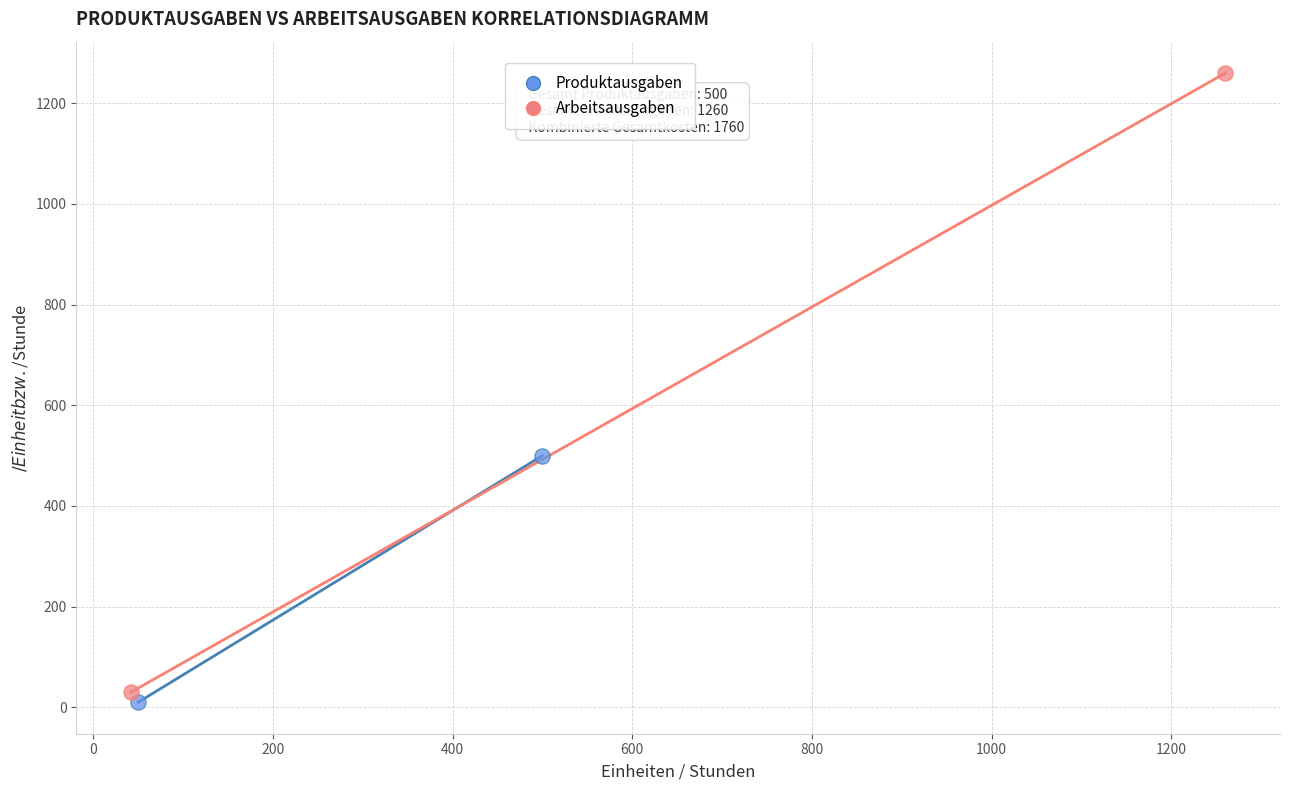

What are all the series names shown in the legend?

Produktausgaben, Arbeitsausgaben